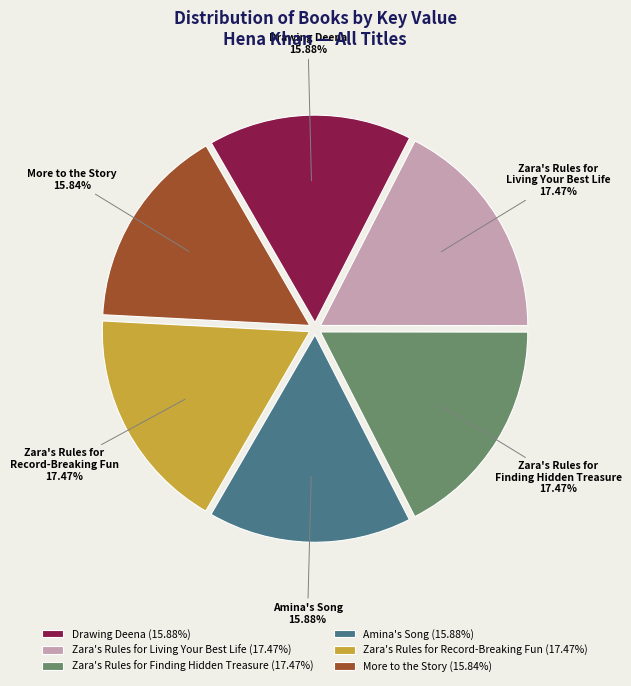

True or false: More to the Story accounts for 8% of the total.

False